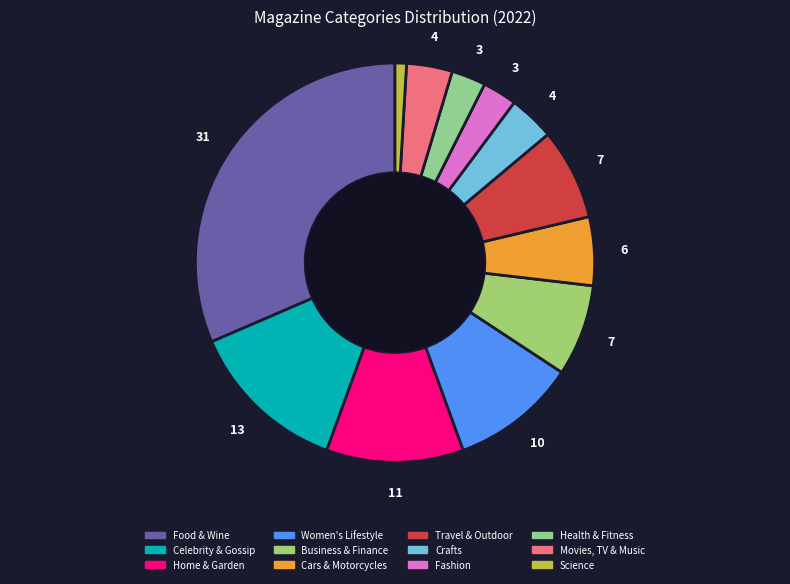

Combined, what portion of the pie is Travel & Outdoor and Science?

8.3%